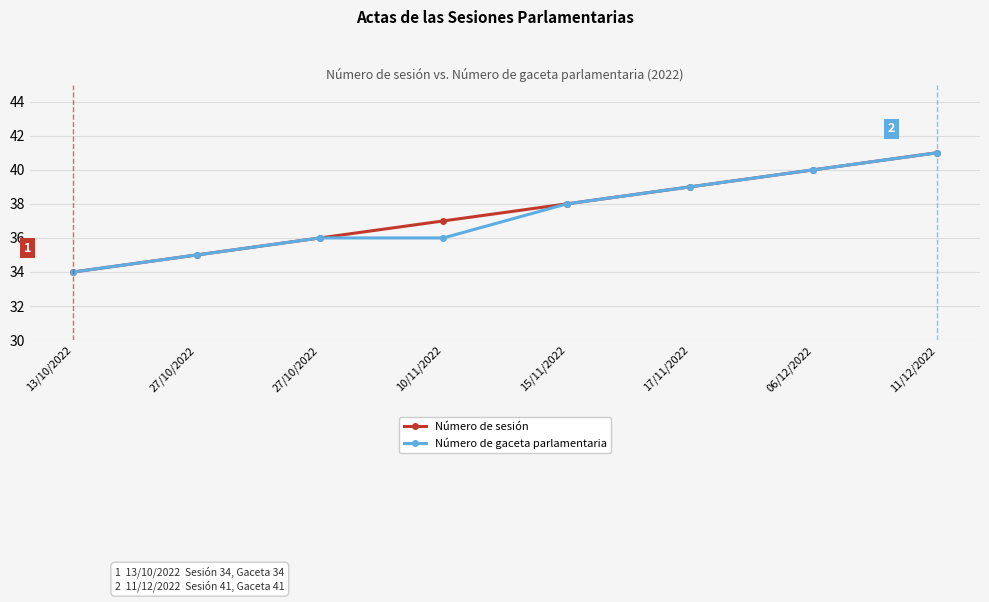

True or false: Número de sesión and Número de gaceta parlamentaria intersect in this chart.

False